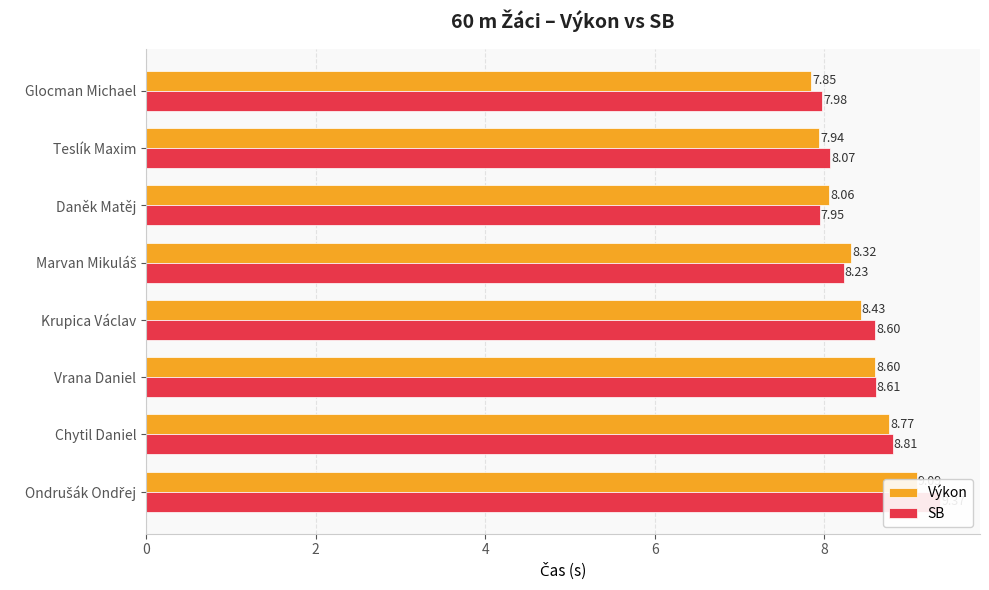

How many groups of bars are there?

8